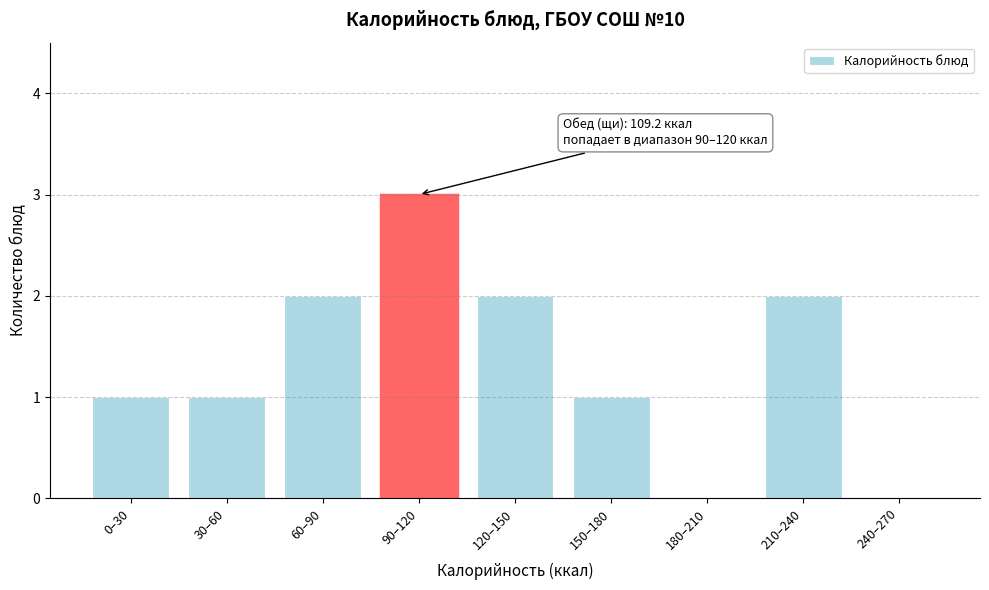

Reading right to left, list all the values displayed in this chart.

240–270=0	210–240=2	180–210=0	150–180=1	120–150=2	90–120=3	60–90=2	30–60=1	0–30=1